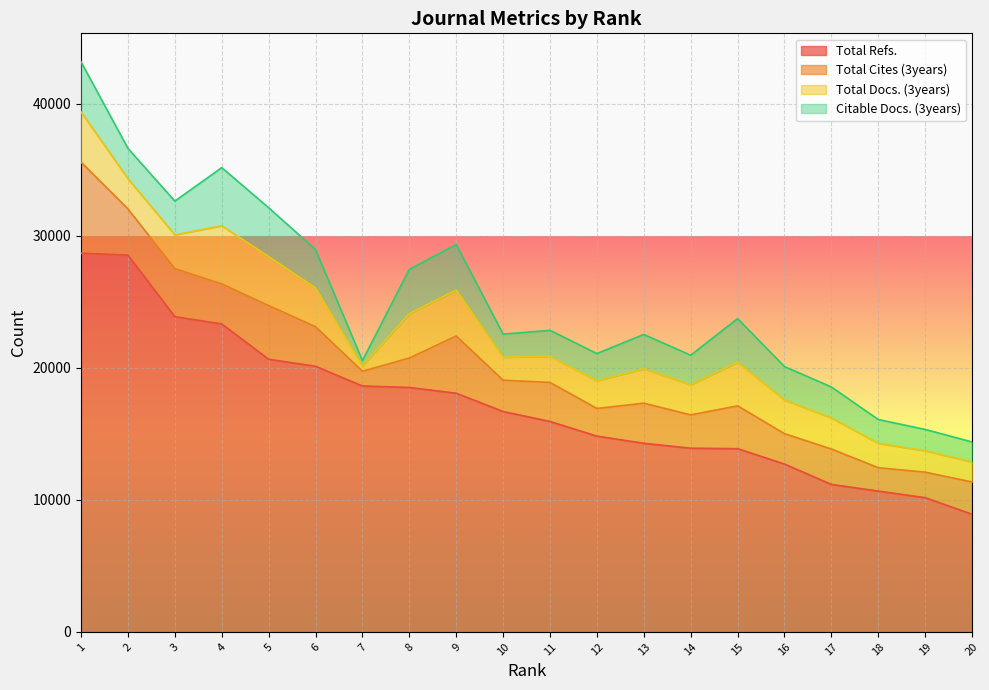

In Total Docs. (3years), how many points are lower than both neighbors (excluding endpoints)?

4